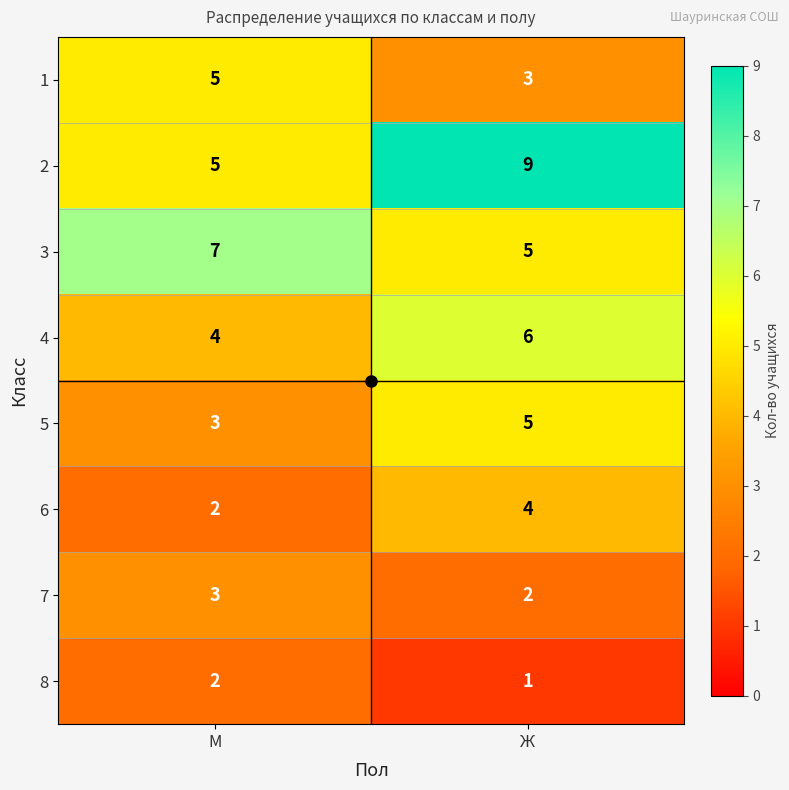

How many categories are shown in the chart?

2